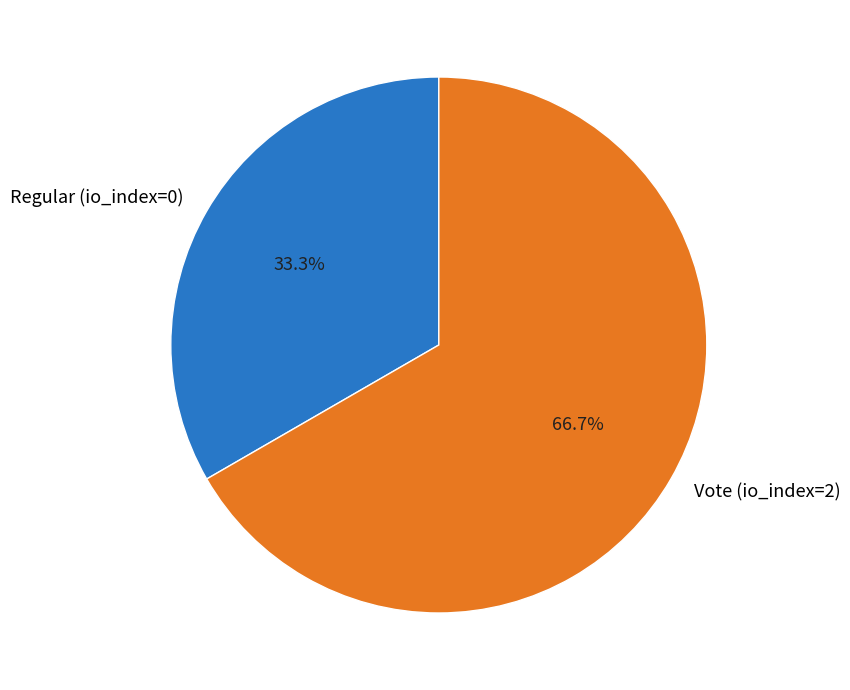

Rank the categories by value from highest to lowest.

Vote (io_index=2), Regular (io_index=0)